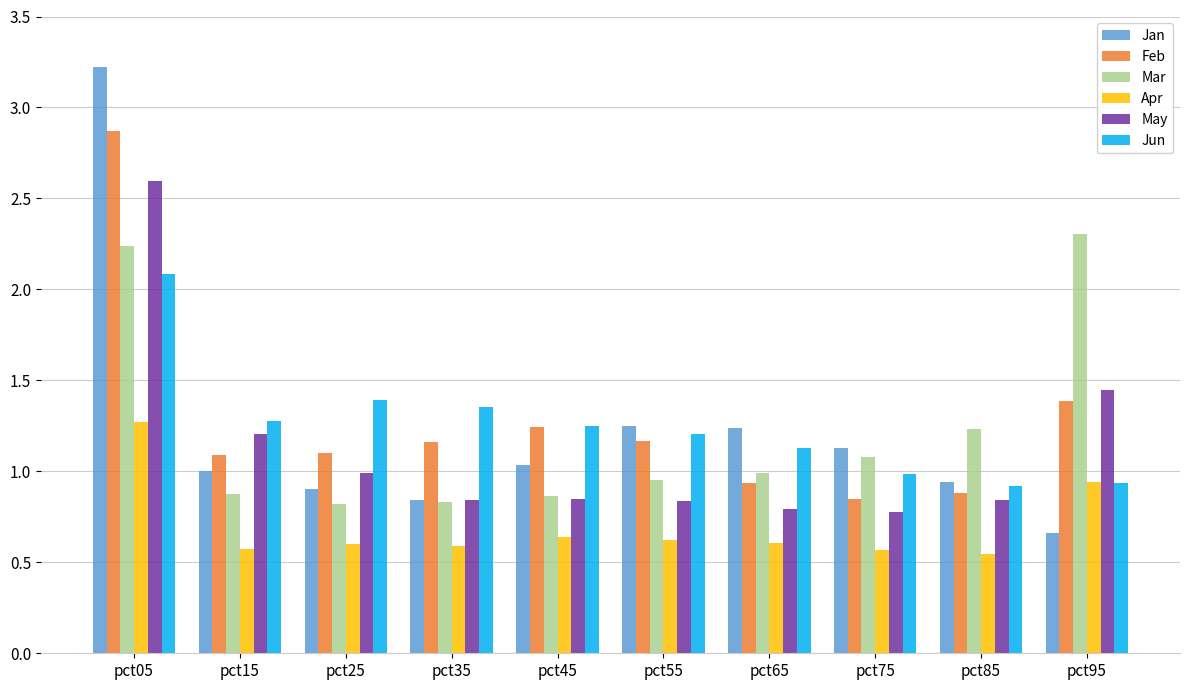

True or false: Jun has a value of 1.2 at pct55.

True